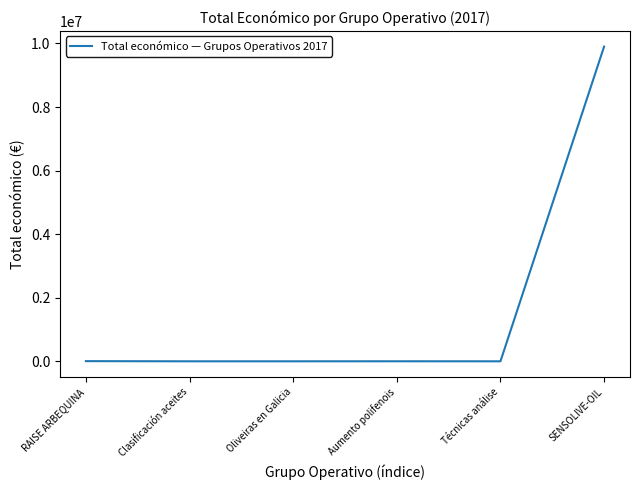

What position from the right is Clasificación aceites?

5